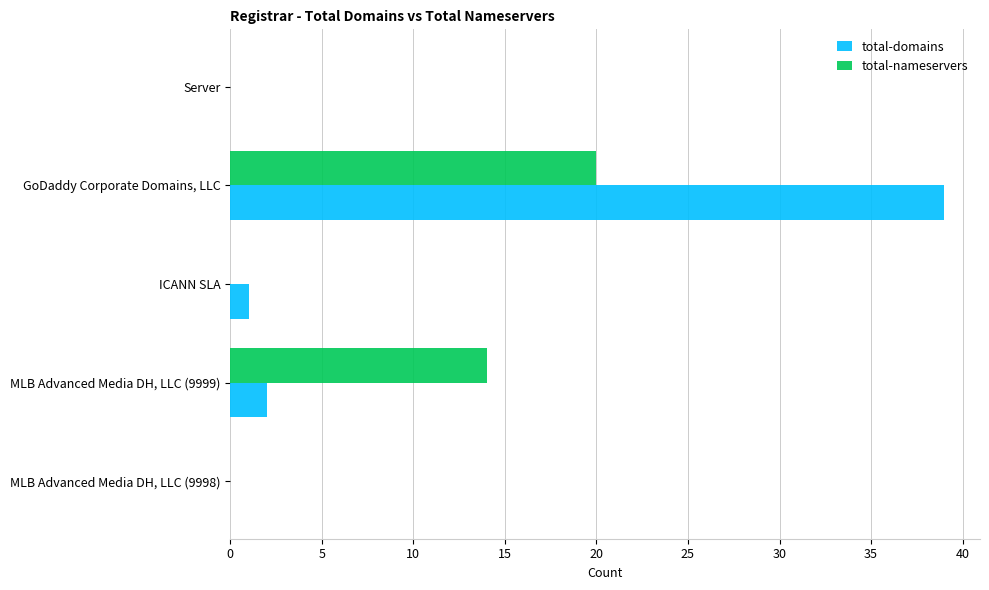

Where is total-domains nearest to the value 19?

MLB Advanced Media DH, LLC (9999)